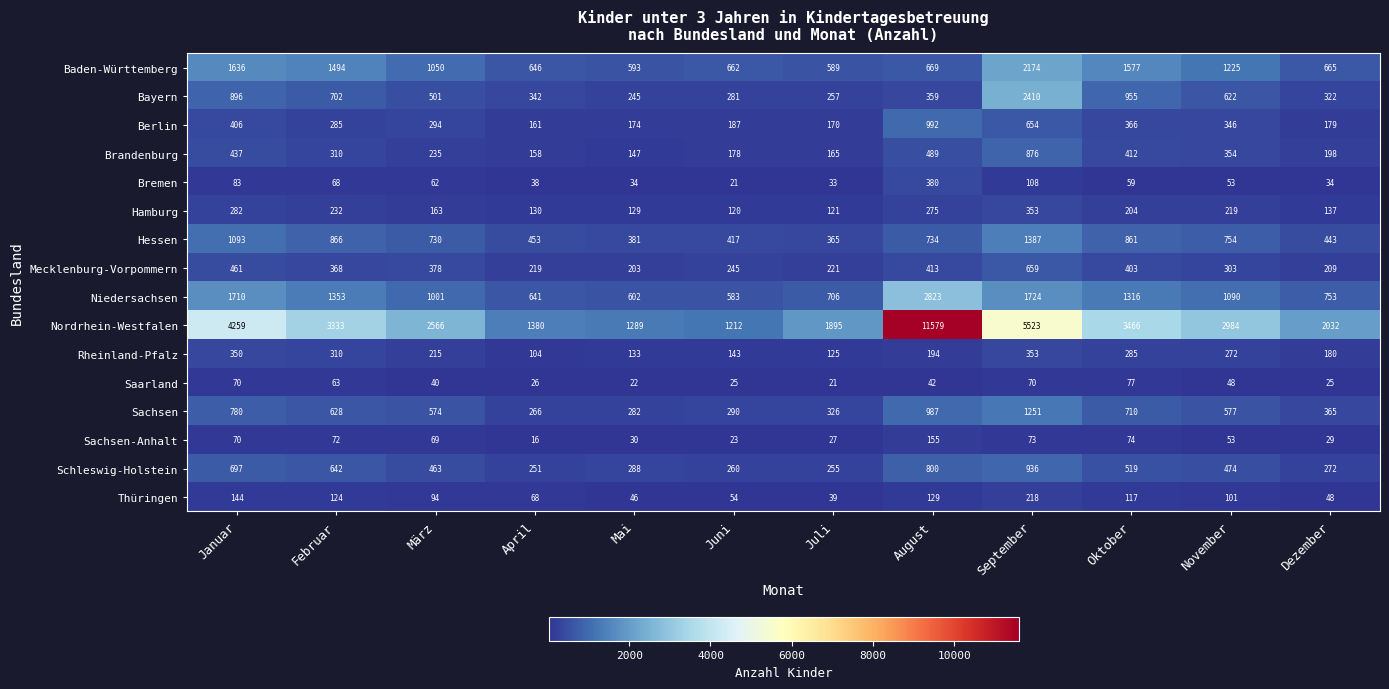

What is the difference between the maximum and minimum values in the Saarland series?

56